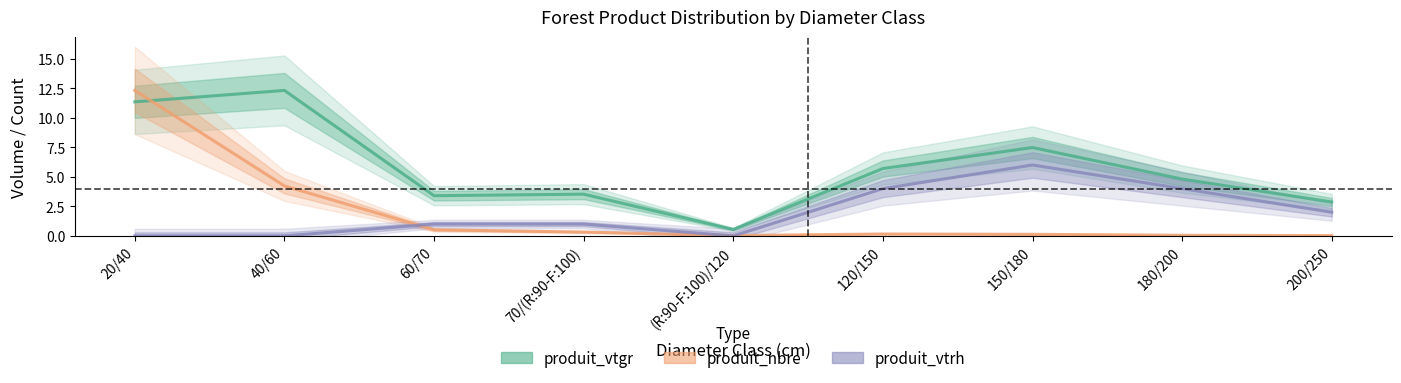

Which category has the highest value across all series?

40/60